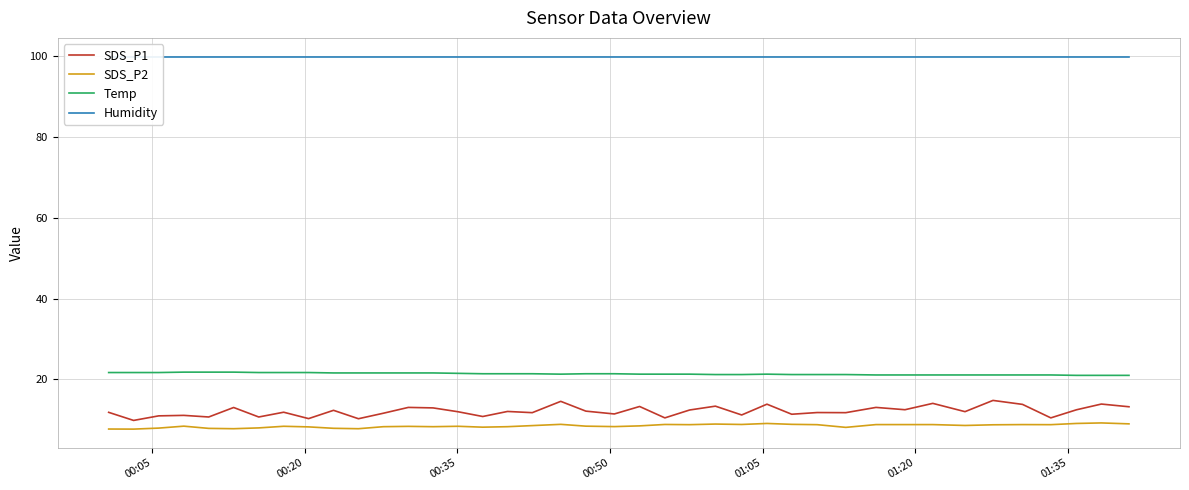

True or false: SDS_P2 and Temp intersect in this chart.

False